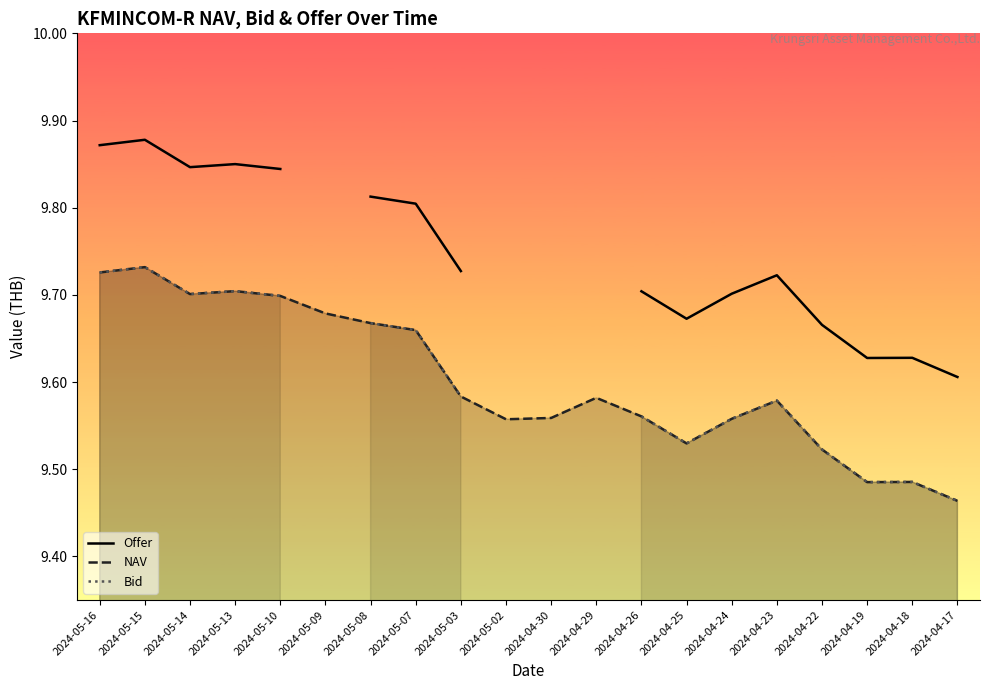

Where is NAV nearest to the value 9?

2024-04-17